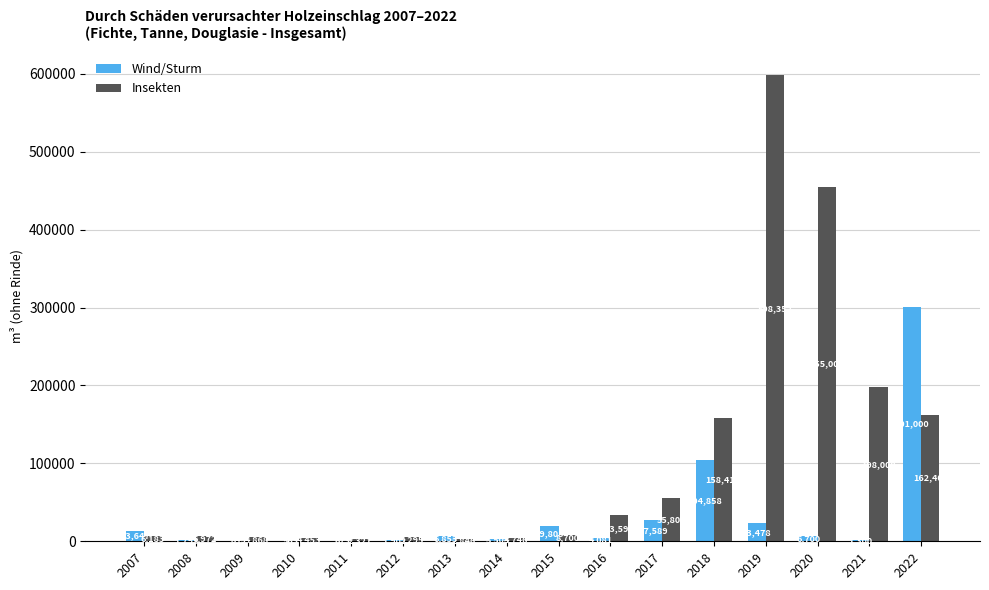

What is the spread (max minus min) of values at 2018?

53557.3